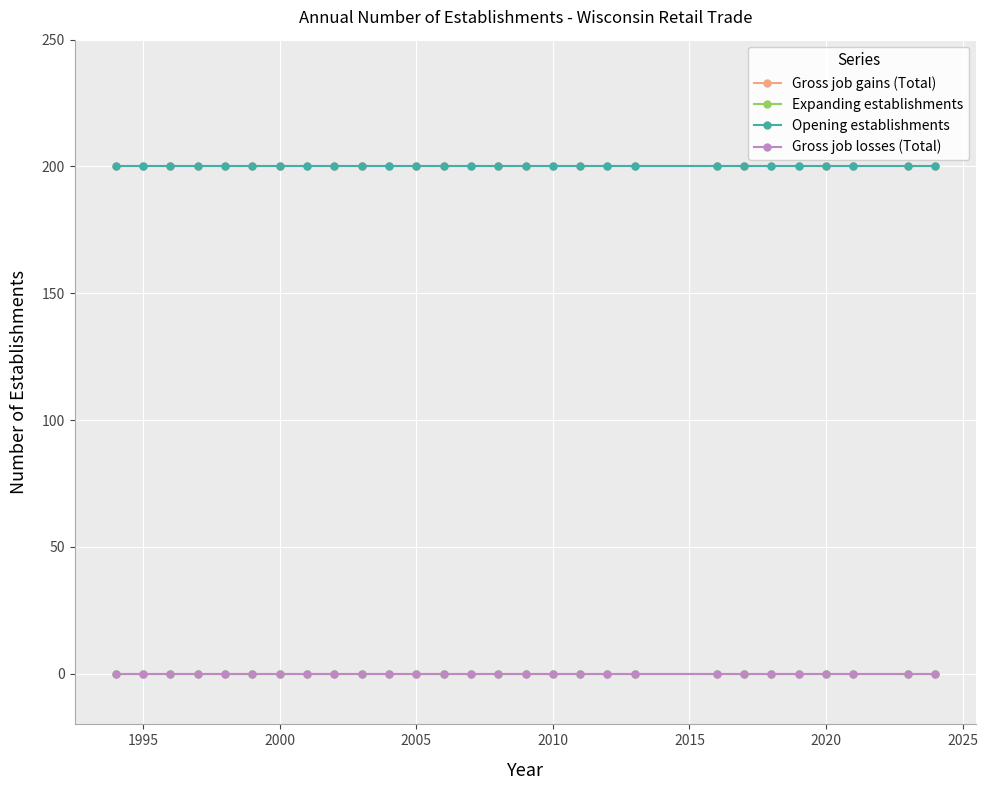

Is this an area chart (filled region under the line)?

No